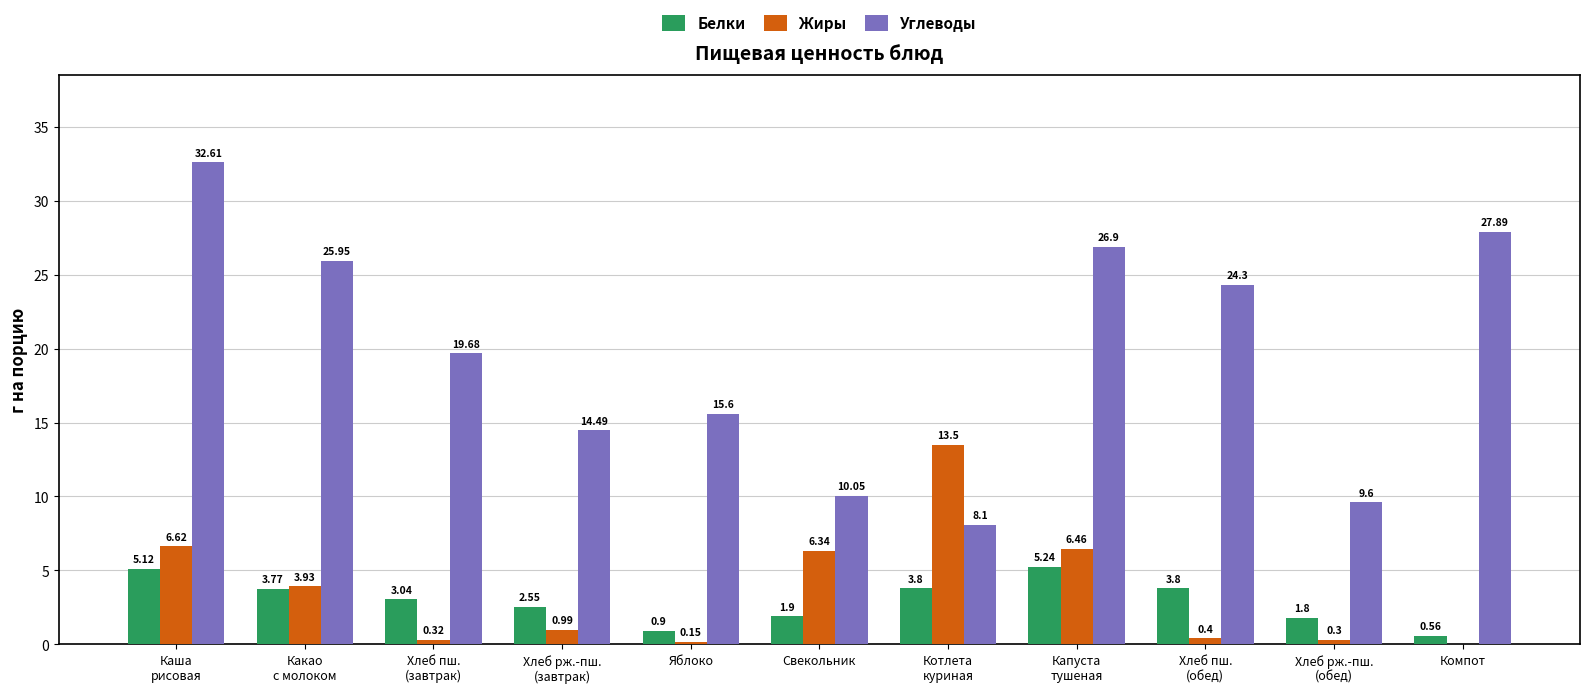

What is the difference between the Белки values at Каша
рисовая and Хлеб пш.
(обед)?

1.3